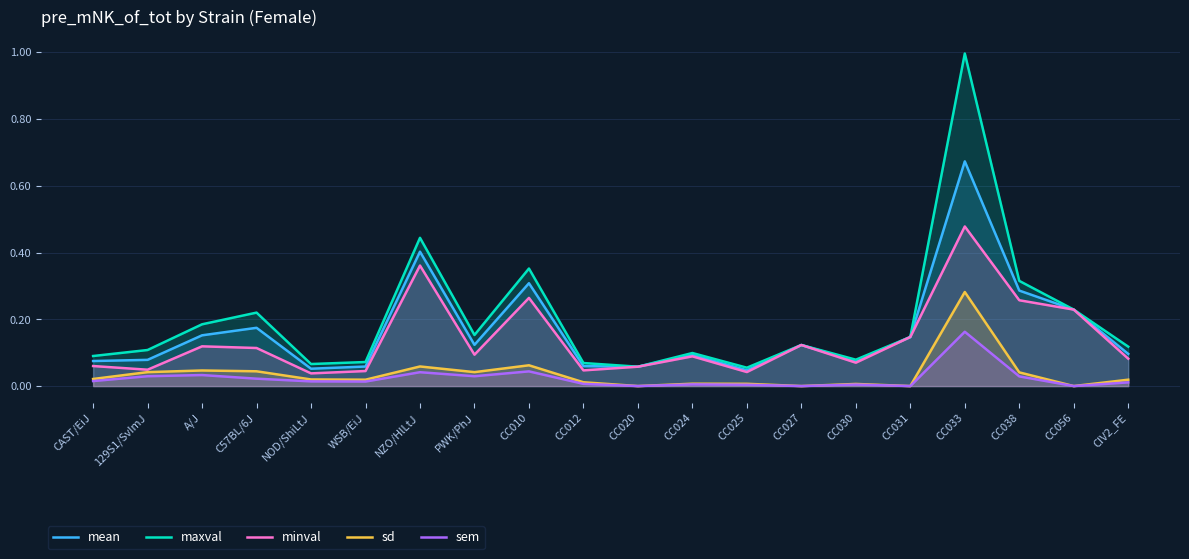

True or false: maxval has more than 1 interior local peaks.

True